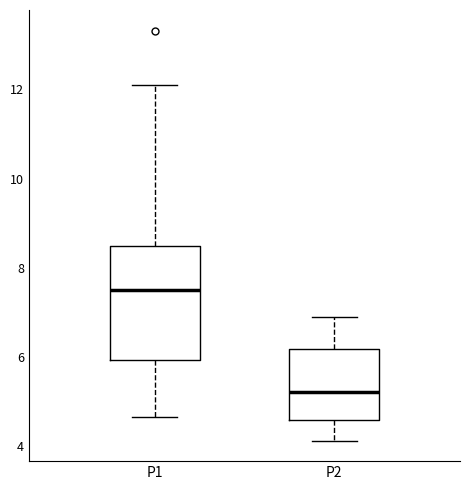

Which box is the tallest, from its lower edge to its upper edge?

P1